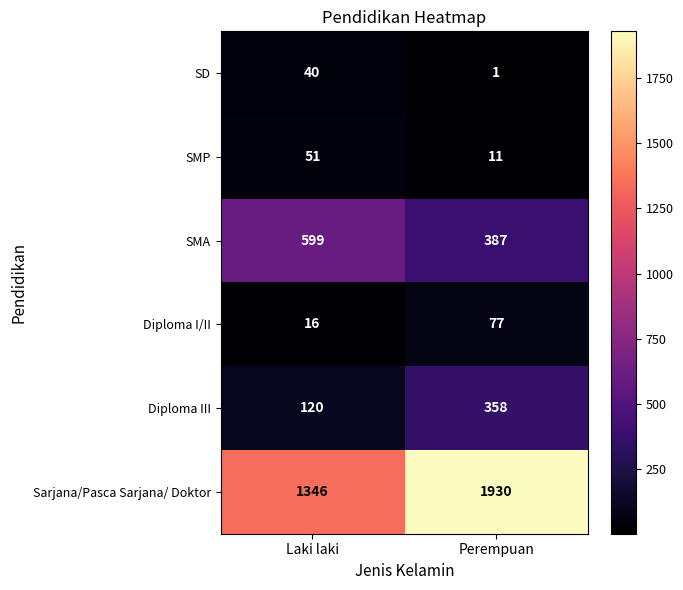

What is the average value of the Sarjana/Pasca Sarjana/ Doktor series?

1638